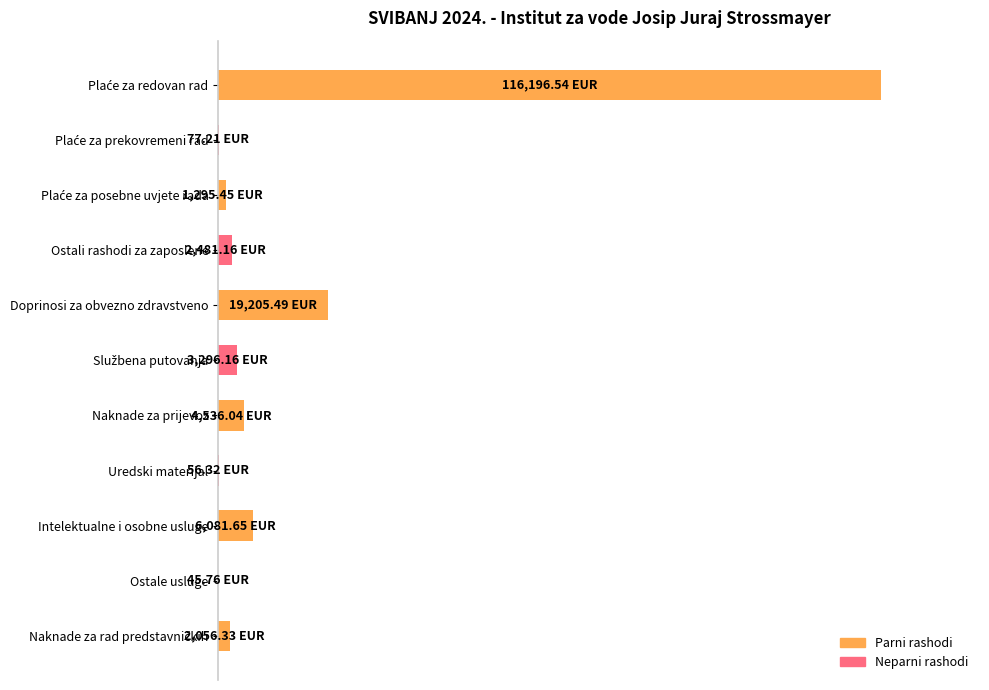

What is the sum of all values?

133.7